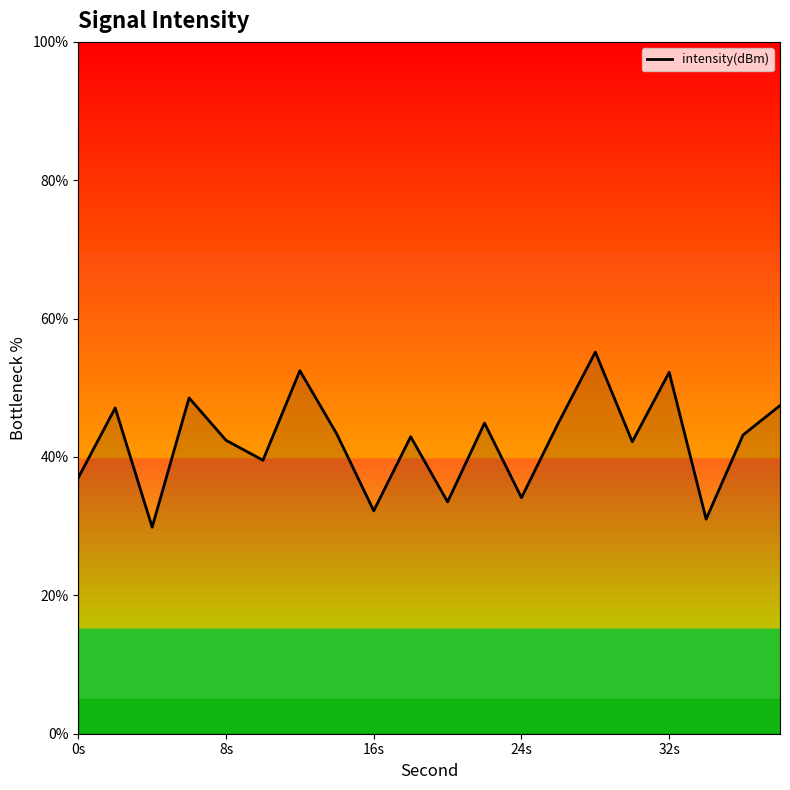

What is the minimum value shown in the chart?

29.9